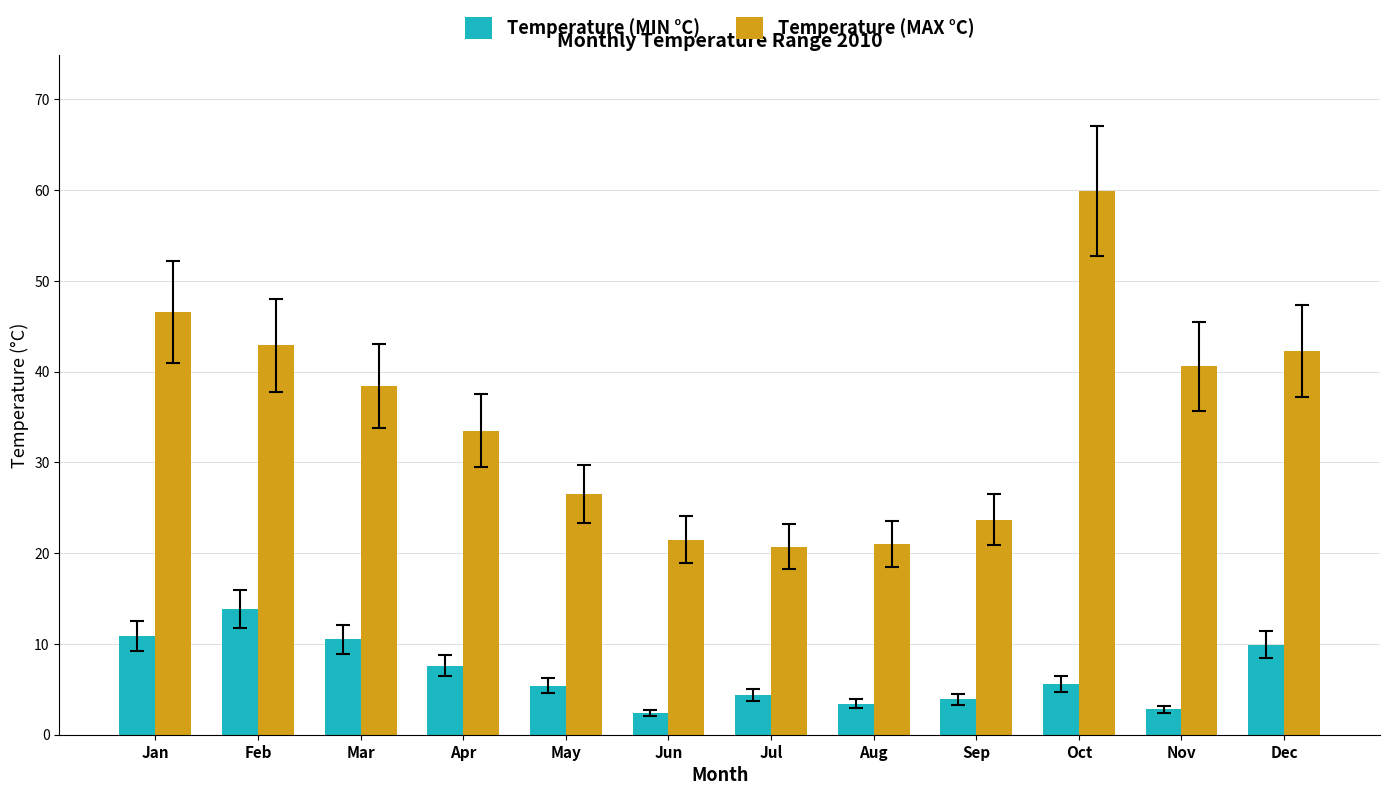

Are the bars grouped side by side (vs. stacked)?

Yes